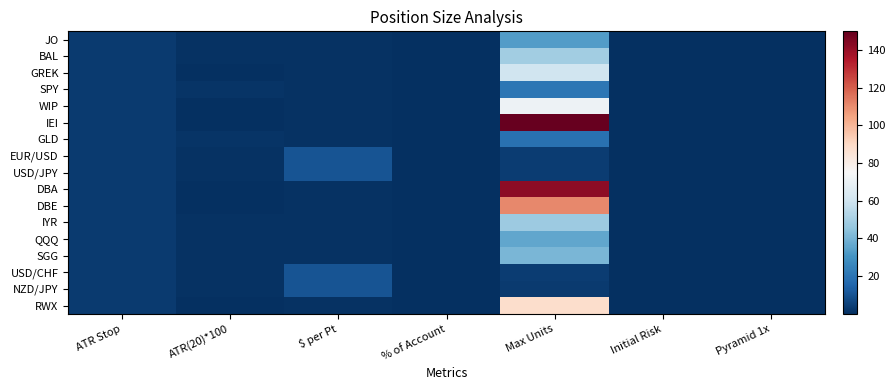

Which category has the lowest value across all series?

Initial Risk